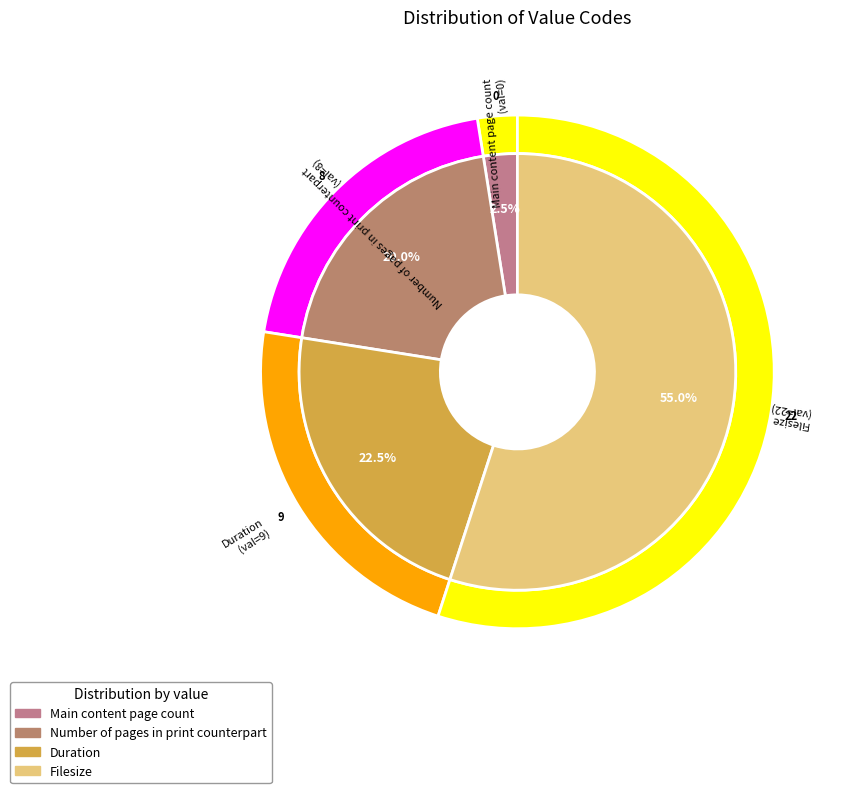

How many segments does this pie chart have?

4